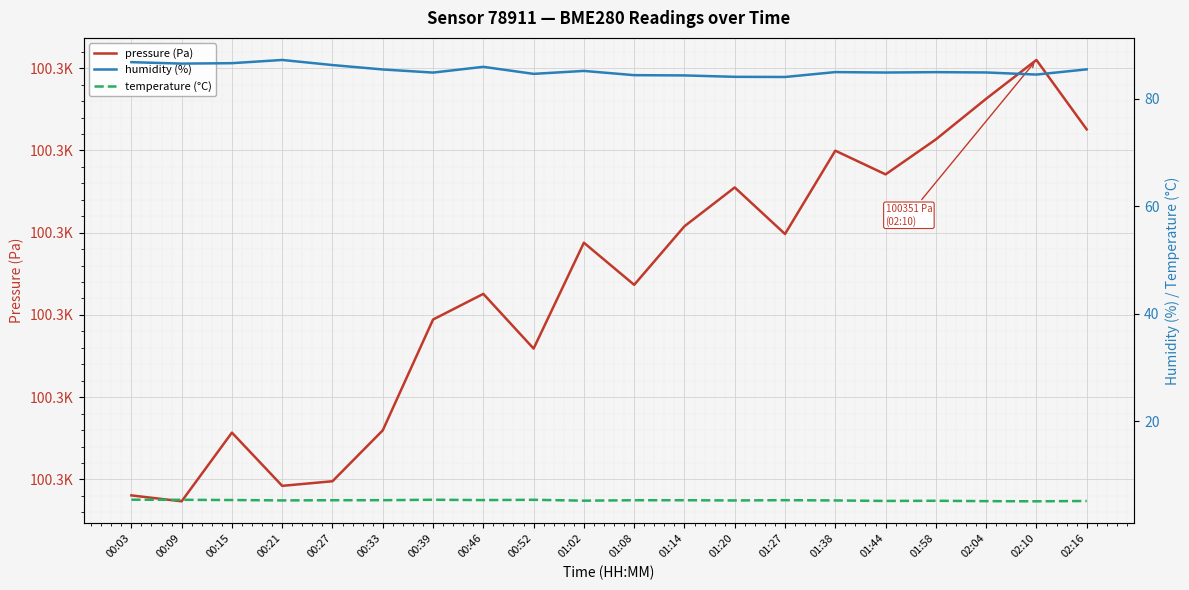

Does the chart display data point markers on the line(s)?

No